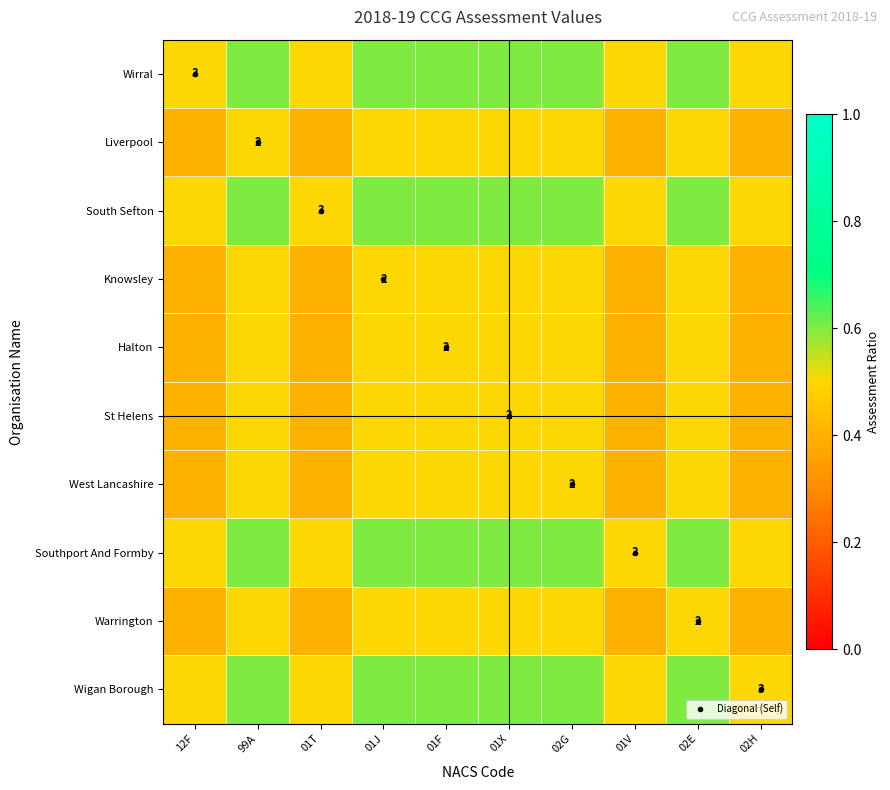

What is the difference between the Halton values at 01T and 02E?

0.1